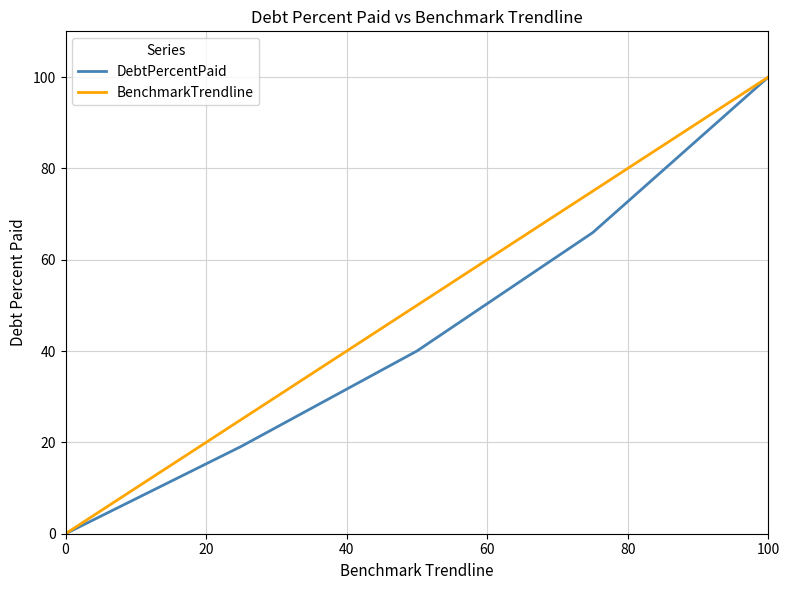

What is the maximum value shown in the chart?

100.0